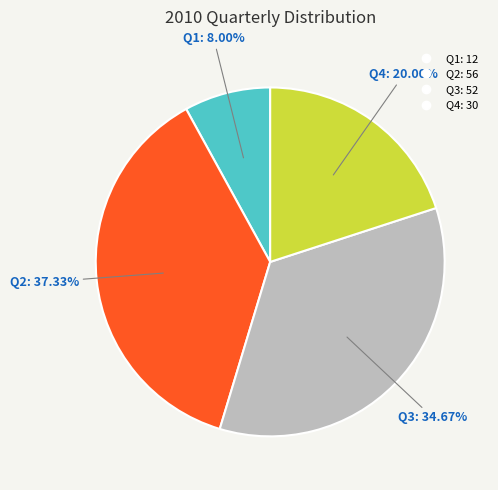

Which slice is the smallest?

Q1